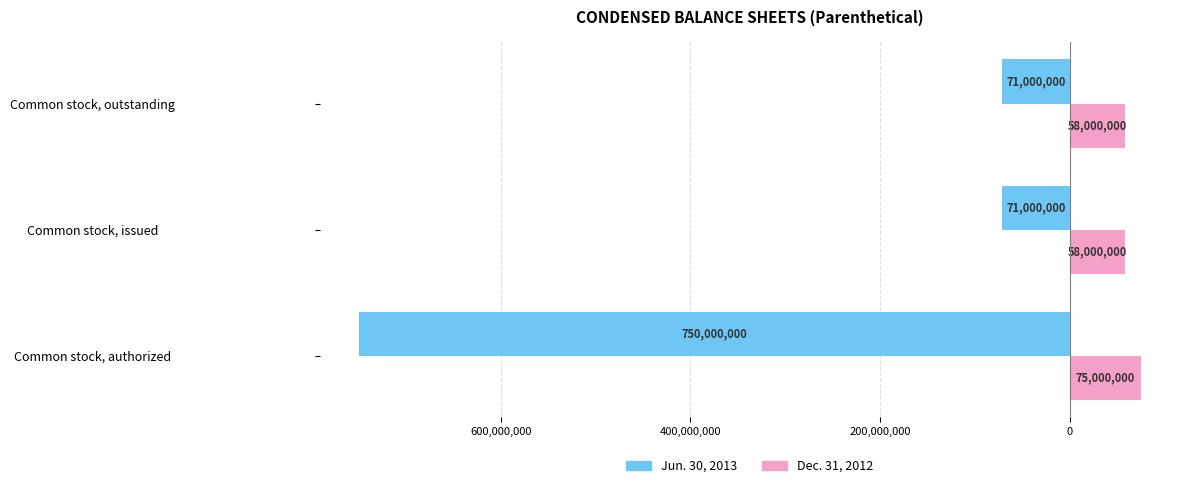

What is the minimum value for Dec. 31, 2012?

58000000